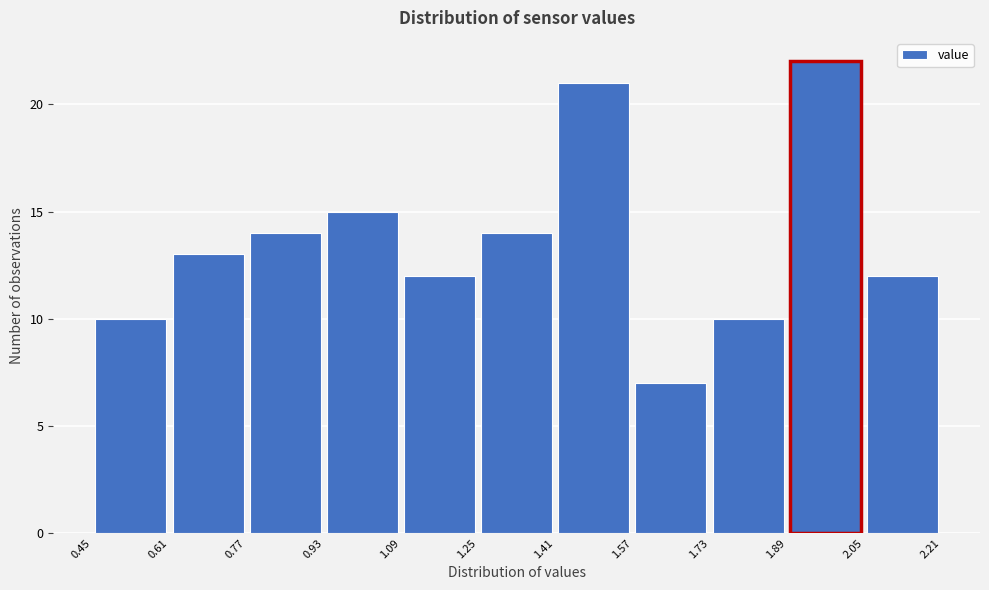

Reading left to right, list every bar in this chart as the range it spans on the x-axis followed by its height. The values are not printed on the chart, so give them approximately, as read against the axis.

0.45 to 0.61: 10
0.61 to 0.77: 13
0.77 to 0.93: 14
0.93 to 1.09: 15
1.09 to 1.25: 12
1.25 to 1.41: 14
1.41 to 1.57: 21
1.57 to 1.73: 7
1.73 to 1.89: 10
1.89 to 2.05: 22
2.05 to 2.21: 12